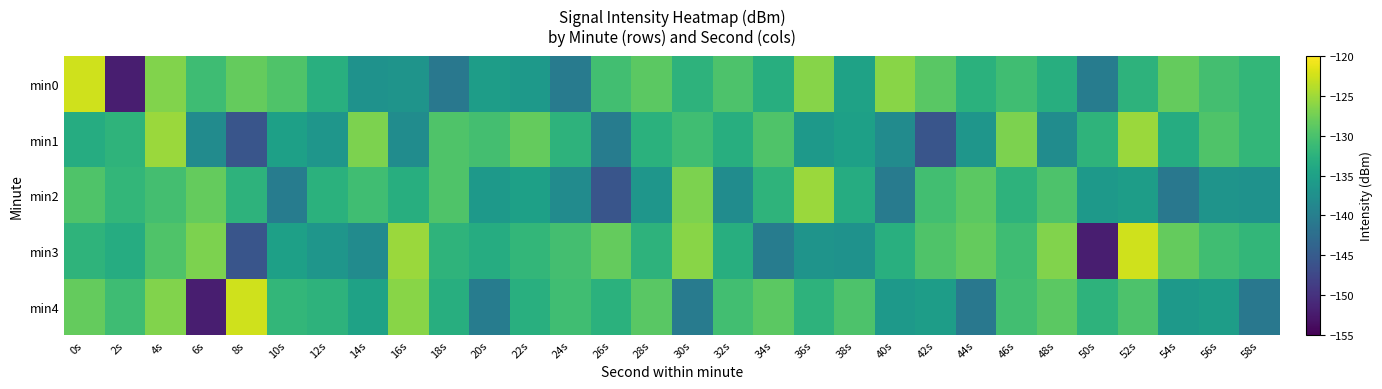

Reading left to right, what are all the values shown in this chart?

min0: 0s=-122.5	2s=-152.0	4s=-126.6	6s=-130.9	8s=-128.3	10s=-129.7	12s=-133.0	14s=-137.1	16s=-136.9	18s=-141.0	20s=-135.5	22s=-136.2	24s=-140.4	26s=-130.6	28s=-128.8	30s=-132.4	32s=-129.8	34s=-133.0	36s=-126.3	38s=-134.9	40s=-126.2	42s=-129.0	44s=-132.7	46s=-130.8	48s=-133.1	50s=-140.3	52s=-132.4	54s=-128.3	56s=-130.4	58s=-131.9
min1: 0s=-133.3	2s=-132.2	4s=-125.2	6s=-138.1	8s=-145.8	10s=-135.1	12s=-136.6	14s=-126.9	16s=-138.0	18s=-129.6	20s=-130.4	22s=-128.3	24s=-132.4	26s=-140.3	28s=-132.7	30s=-130.8	32s=-133.1	34s=-129.6	36s=-136.2	38s=-135.1	40s=-138.1	42s=-145.8	44s=-136.6	46s=-126.9	48s=-138.0	50s=-132.2	52s=-125.2	54s=-133.3	56s=-129.7	58s=-131.9
min2: 0s=-129.7	2s=-131.9	4s=-130.4	6s=-128.3	8s=-132.4	10s=-140.3	12s=-132.7	14s=-130.8	16s=-133.1	18s=-129.6	20s=-136.2	22s=-135.1	24s=-138.1	26s=-145.8	28s=-136.6	30s=-126.9	32s=-138.0	34s=-132.2	36s=-125.2	38s=-133.3	40s=-140.4	42s=-130.6	44s=-128.8	46s=-132.4	48s=-129.8	50s=-136.2	52s=-135.5	54s=-141.0	56s=-136.9	58s=-137.1
min3: 0s=-132.2	2s=-133.3	4s=-129.6	6s=-126.9	8s=-145.8	10s=-135.1	12s=-136.6	14s=-138.1	16s=-125.2	18s=-132.2	20s=-133.3	22s=-131.9	24s=-130.4	26s=-128.3	28s=-132.4	30s=-126.2	32s=-133.1	34s=-140.3	36s=-136.9	38s=-137.1	40s=-133.0	42s=-129.7	44s=-128.3	46s=-130.9	48s=-126.6	50s=-152.0	52s=-122.5	54s=-128.3	56s=-130.8	58s=-131.9
min4: 0s=-128.3	2s=-130.9	4s=-126.6	6s=-152.0	8s=-122.5	10s=-131.9	12s=-132.4	14s=-134.9	16s=-126.2	18s=-133.1	20s=-140.3	22s=-133.0	24s=-130.8	26s=-132.7	28s=-129.0	30s=-140.4	32s=-130.6	34s=-128.8	36s=-132.4	38s=-129.8	40s=-136.2	42s=-135.5	44s=-141.0	46s=-130.6	48s=-128.8	50s=-132.4	52s=-129.8	54s=-136.2	56s=-135.5	58s=-141.0